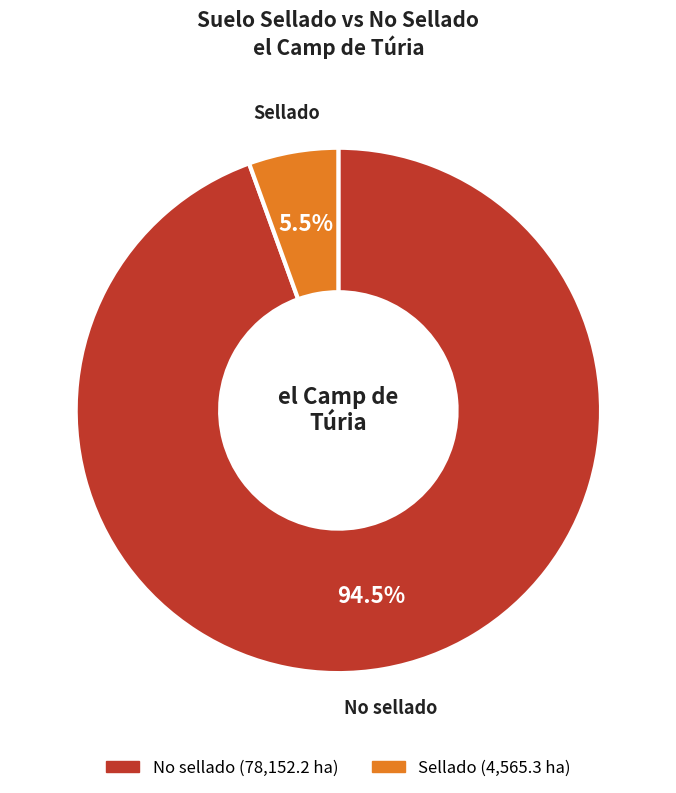

Which slice is the largest?

No sellado